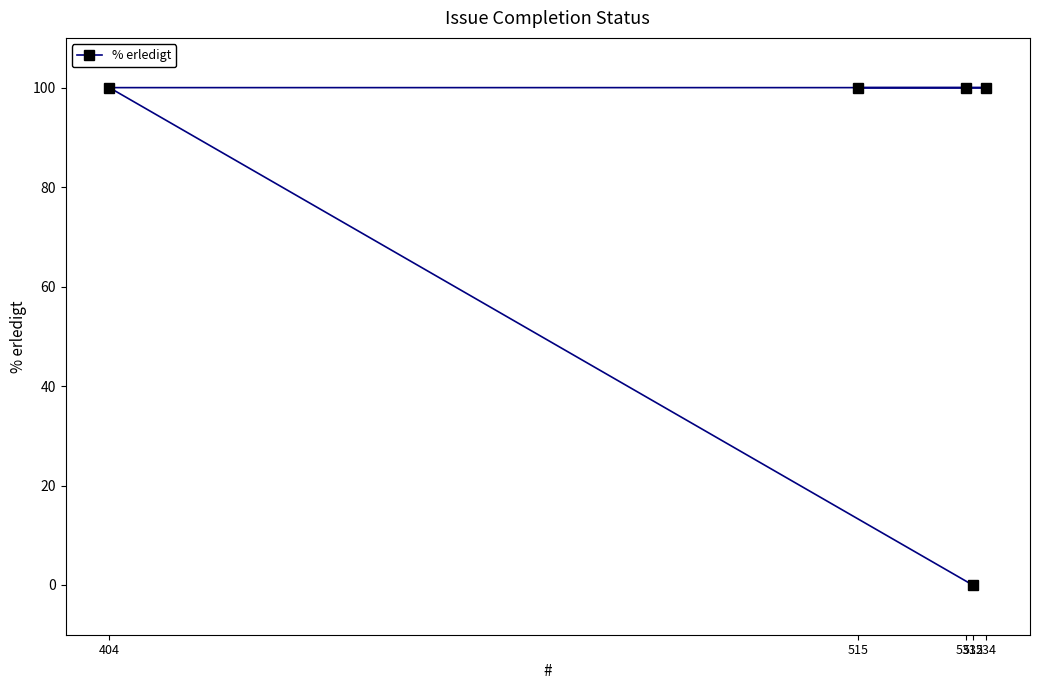

What is the sum of the values at 515 and 532?

100